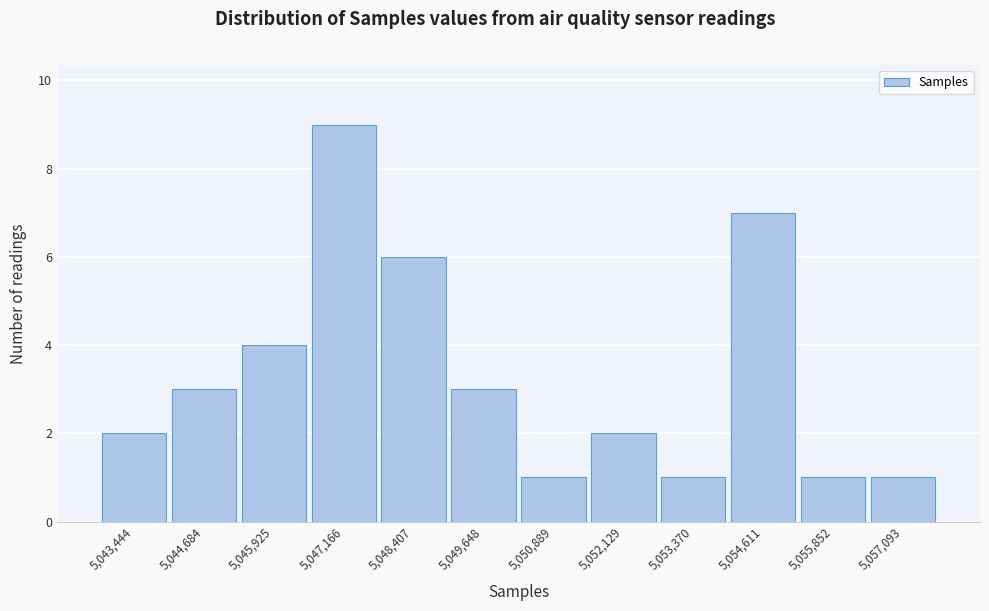

Reading left to right, list all the values displayed in this chart.

2	3	4	9	6	3	1	2	1	7	1	1